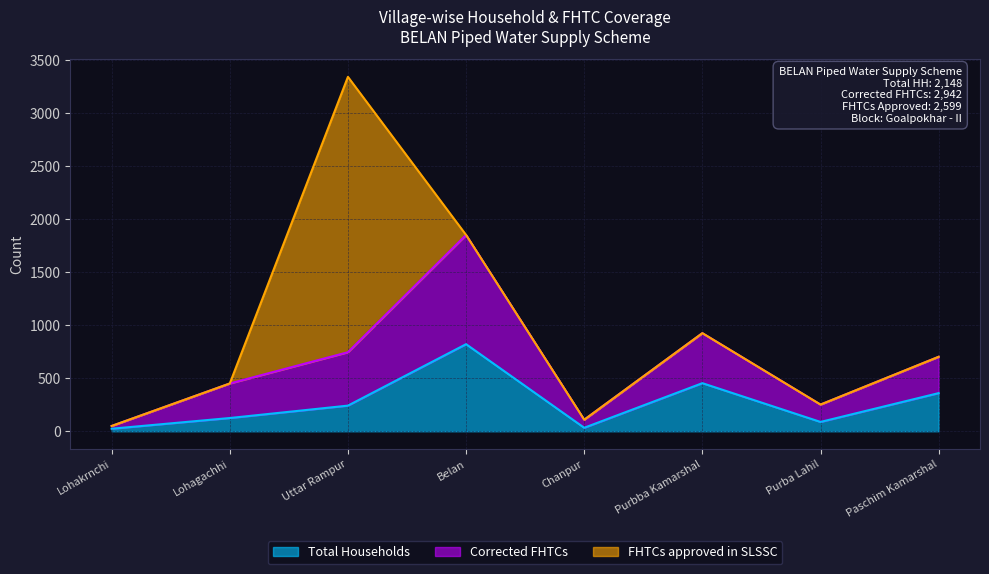

Does the chart have visible grid lines?

Yes